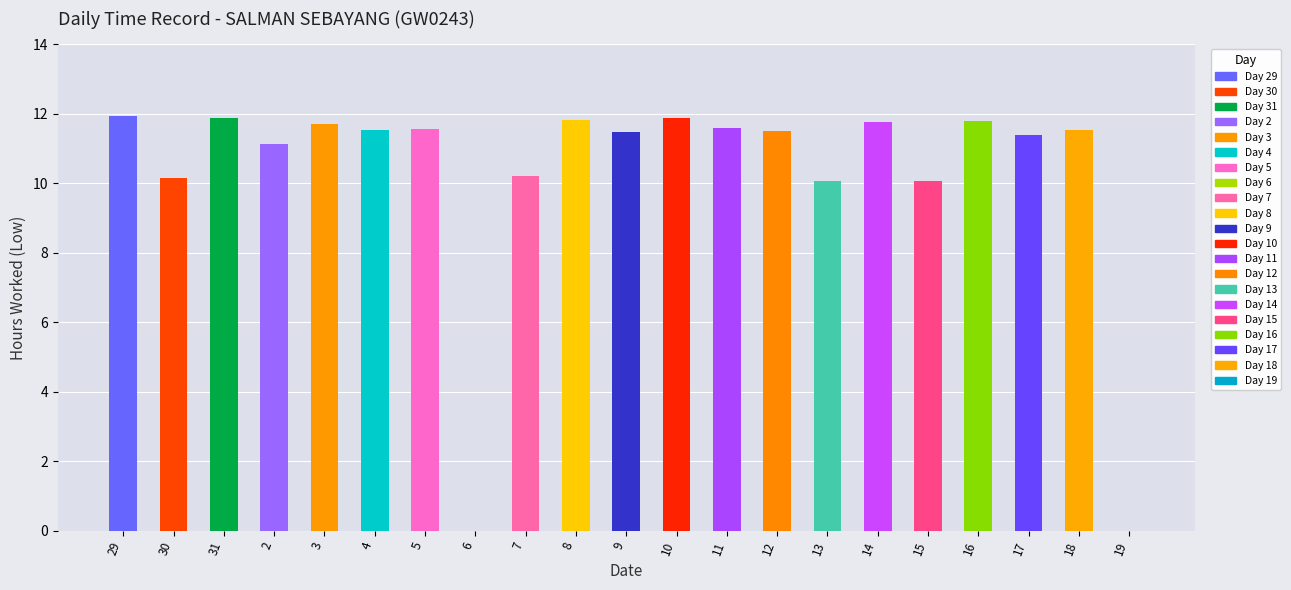

What is the difference between the maximum and second lowest values?

11.9